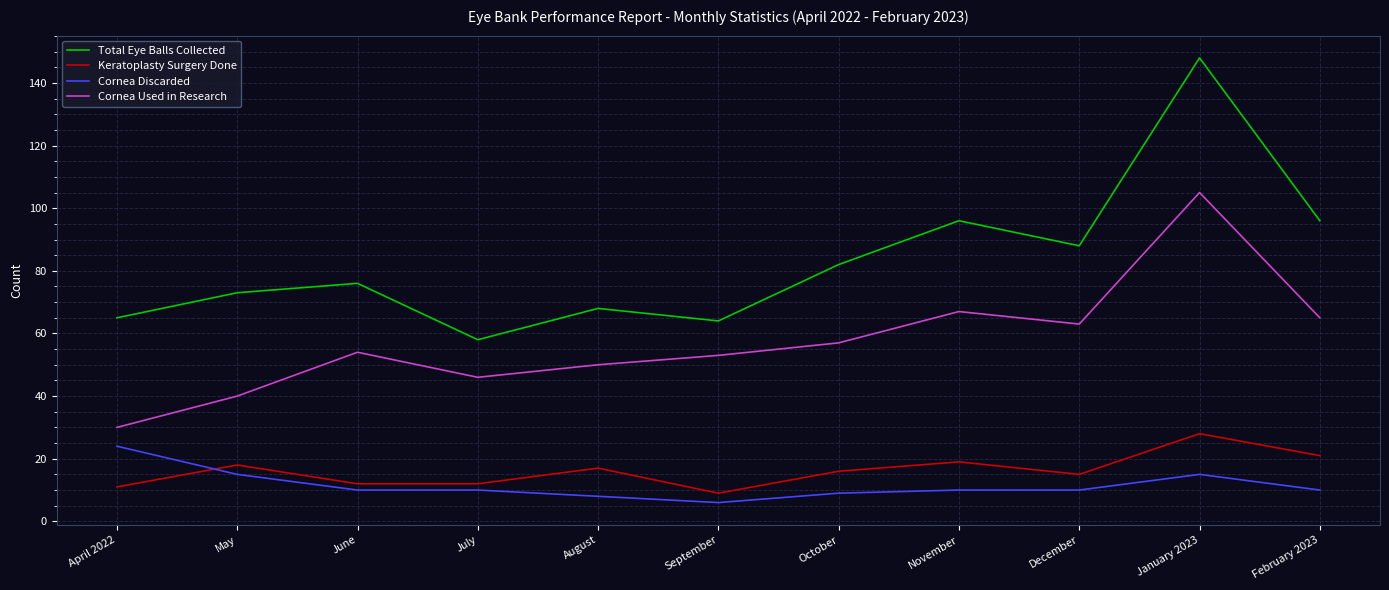

Does the chart display data point markers on the line(s)?

No